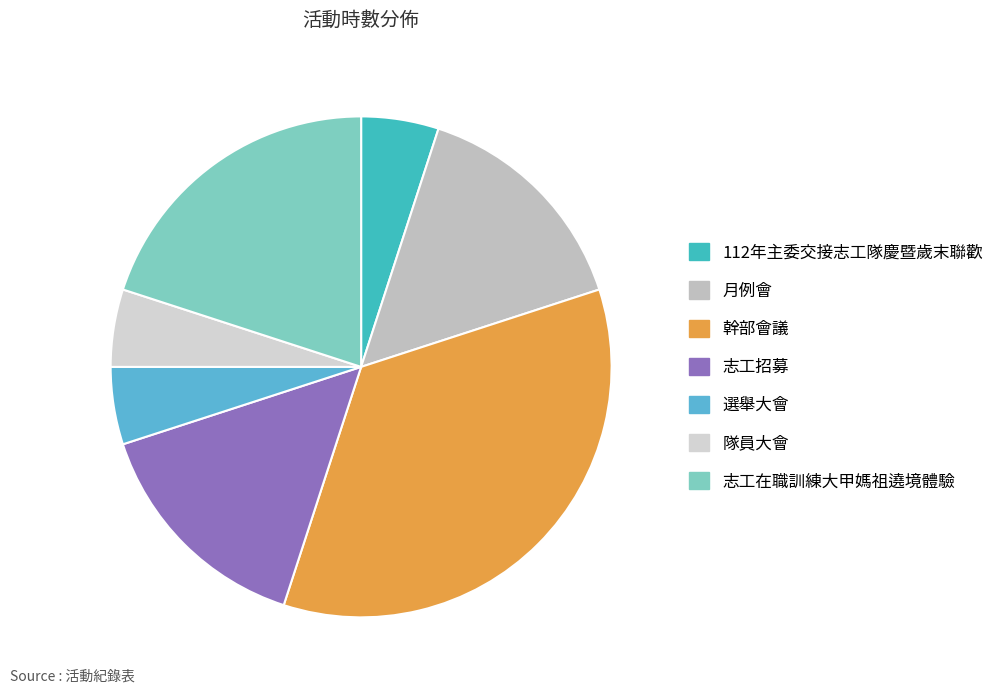

Count the number of slices in the pie.

7